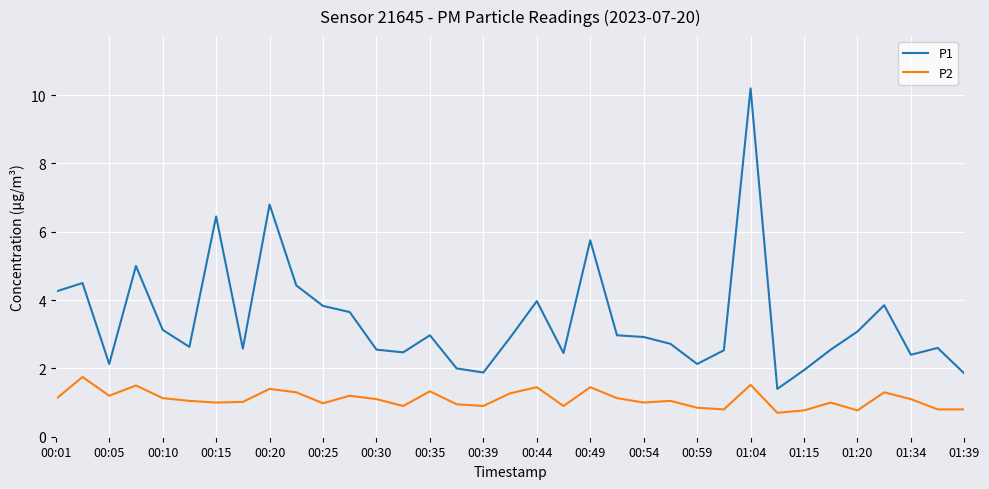

What is the highest value of the P1 series?

10.2